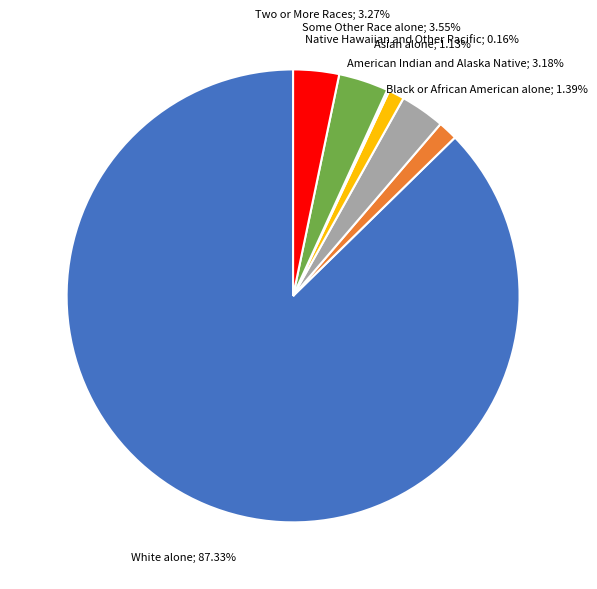

Is there any slice that represents more than half of the pie?

Yes